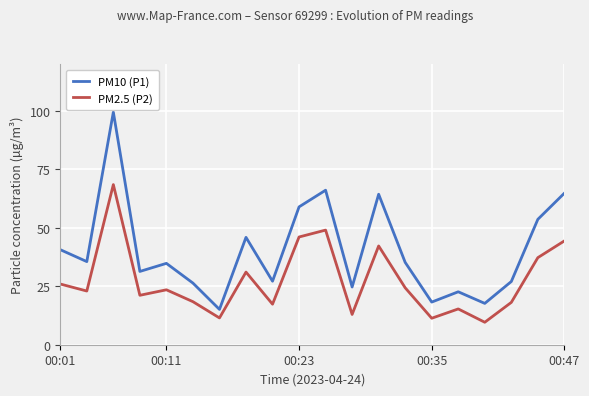

How many lines are shown in the chart?

2